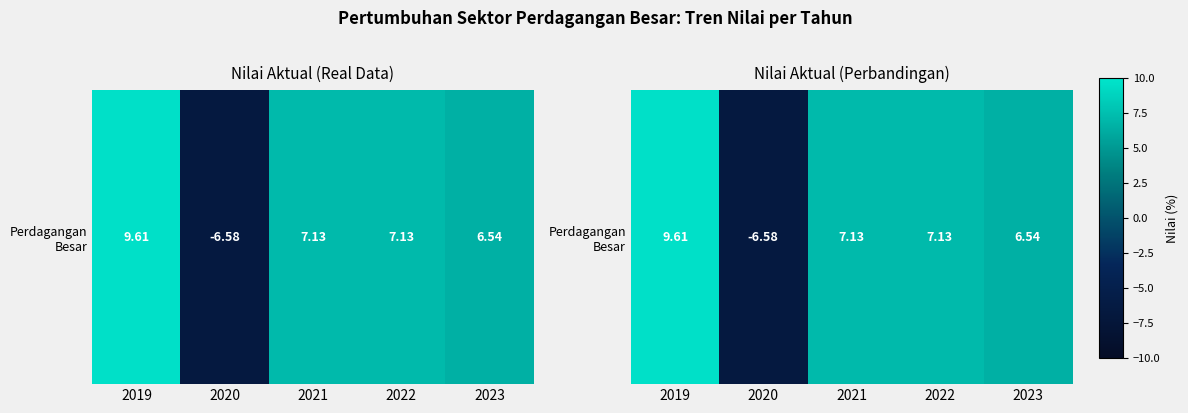

Which label corresponds to the largest value in the chart?

2019